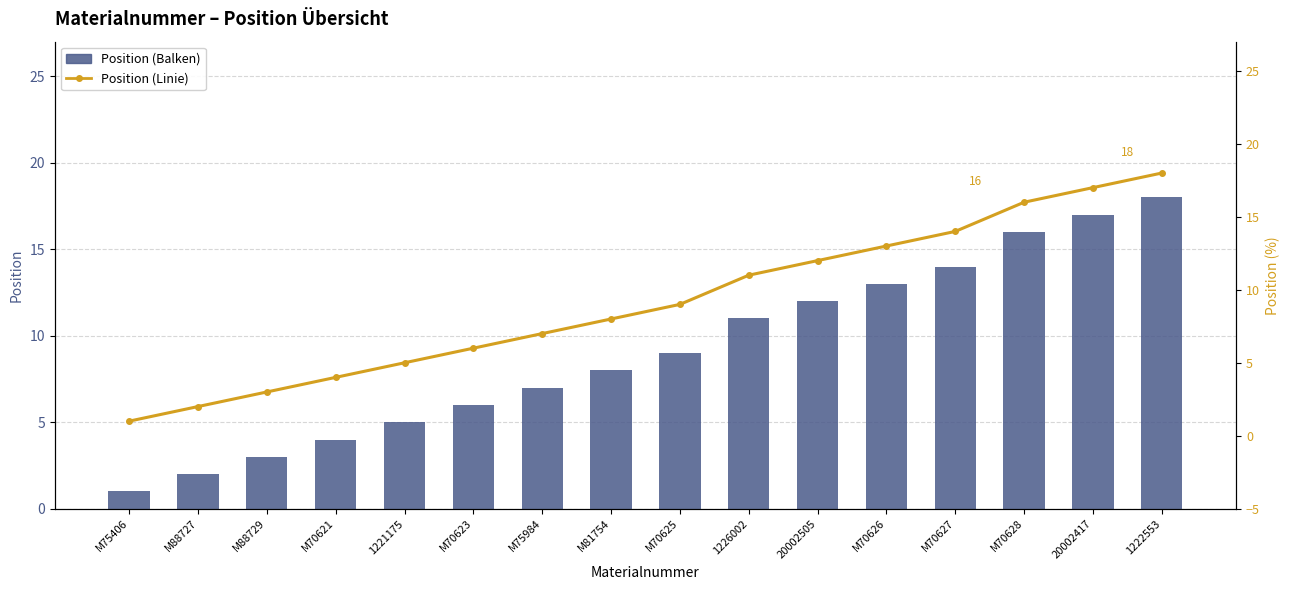

What is the sum of the Position (Linie) values at 20002505 and M88727?

14